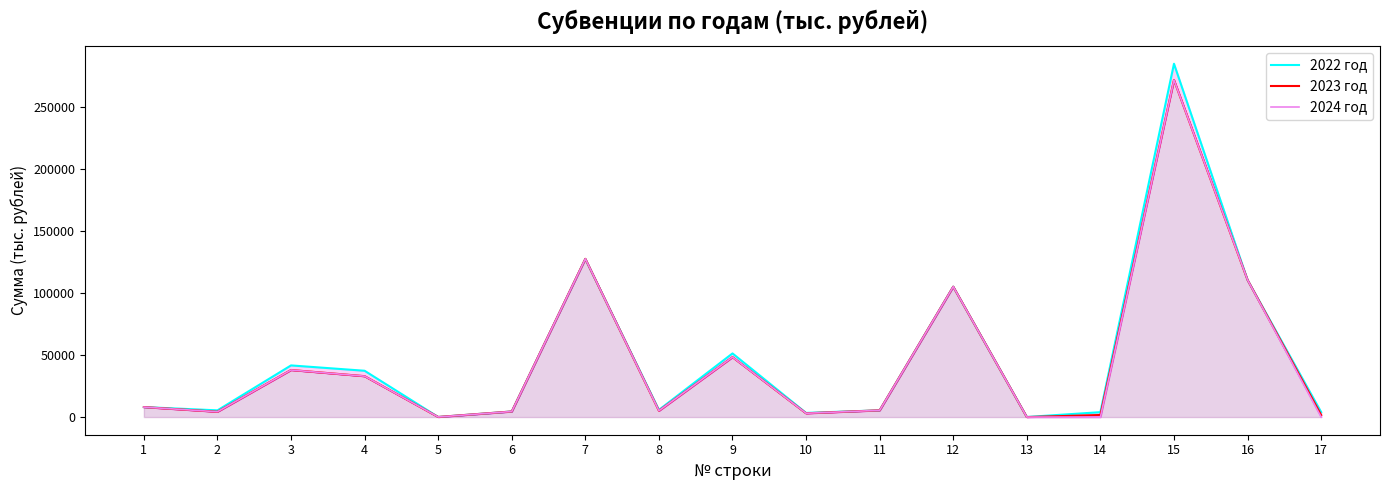

Where do 2022 год and 2023 год first cross each other?

7 and 8